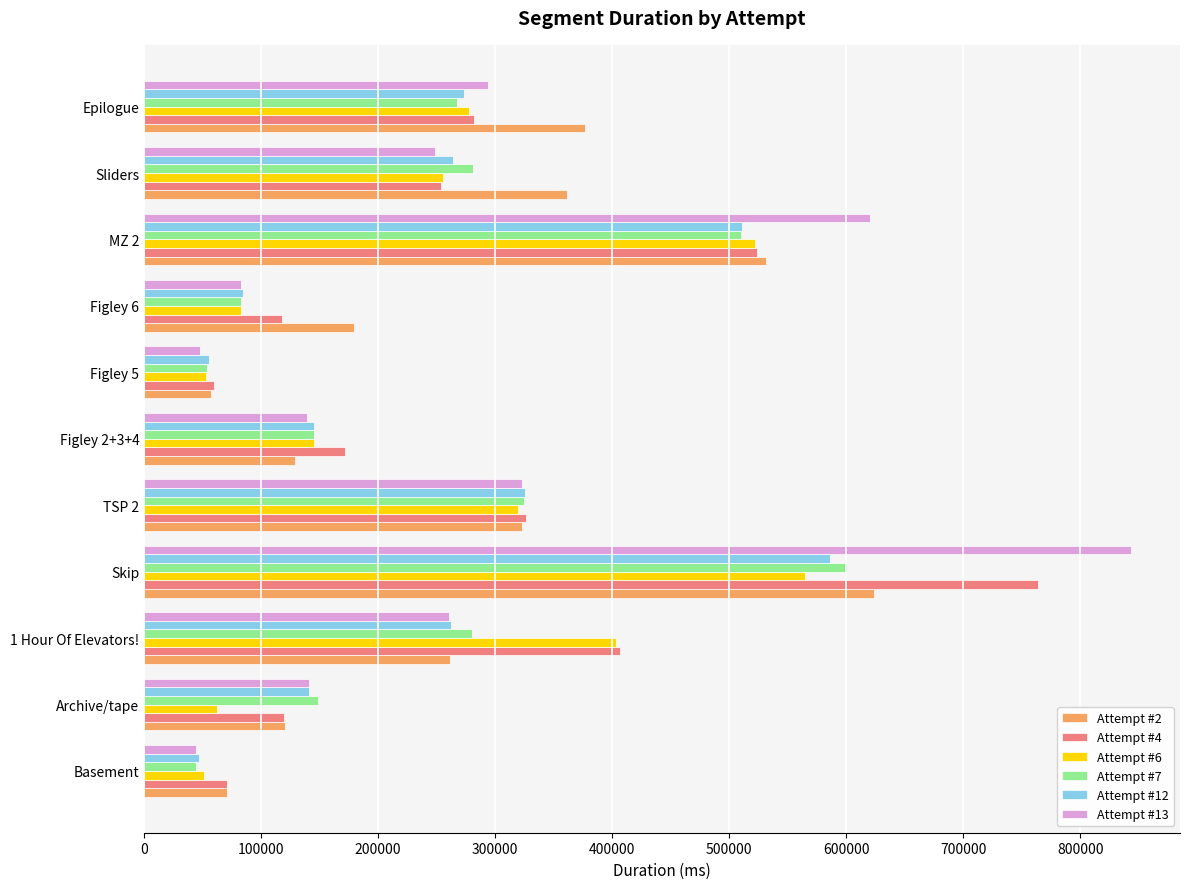

What is the difference between the highest and lowest values at Skip?

277979